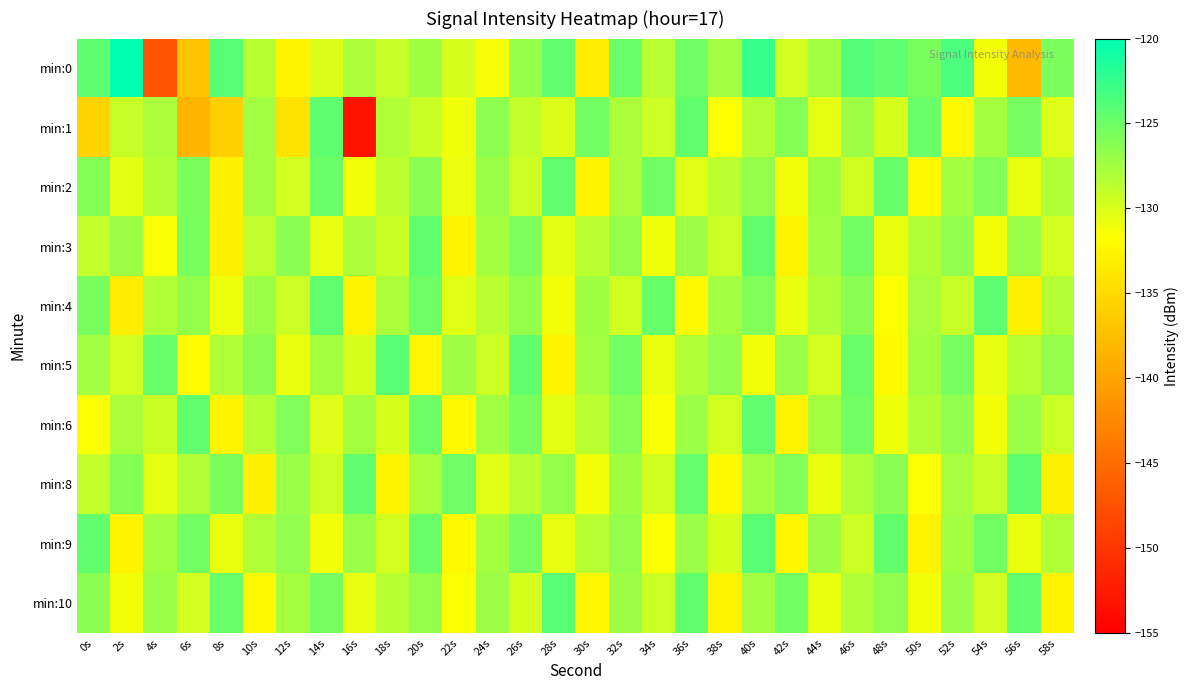

What is the spread (max minus min) of values at 16s?

28.7